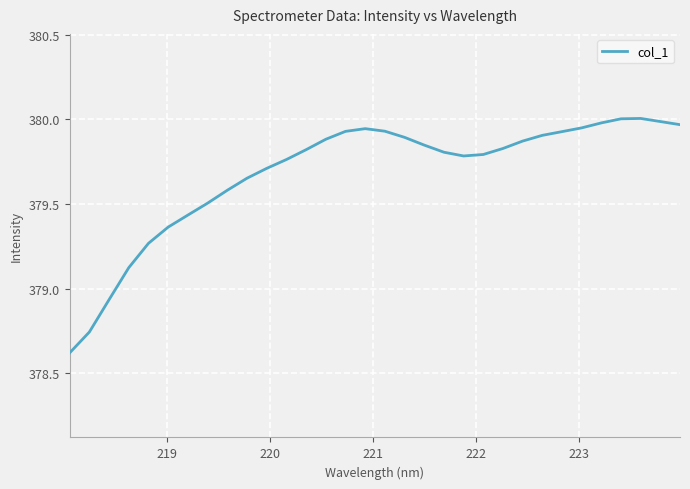

What is the difference between the maximum and minimum values?

1.4